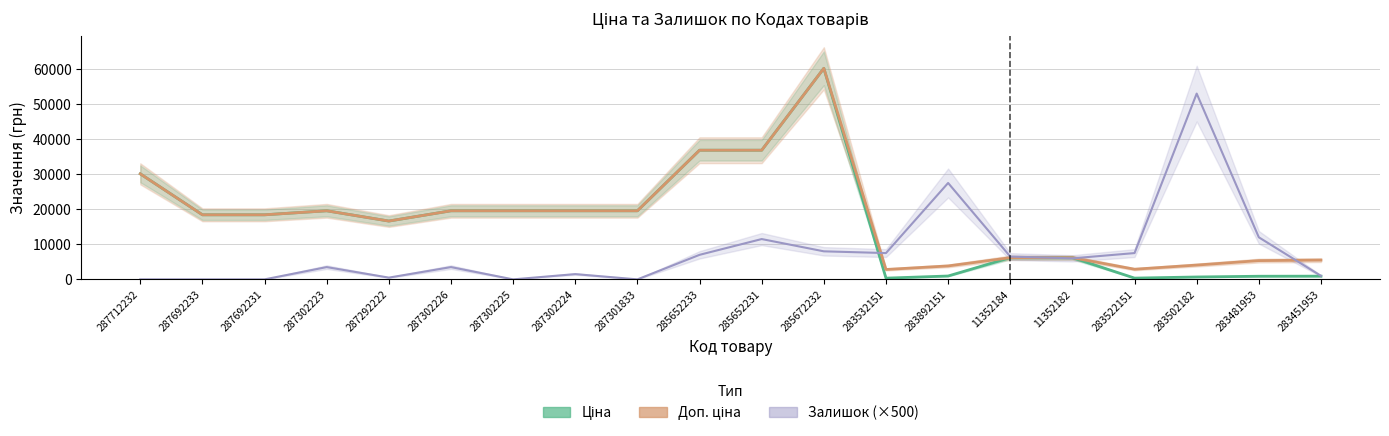

At which label does Залишок (×500) first exceed 6000?

285652233